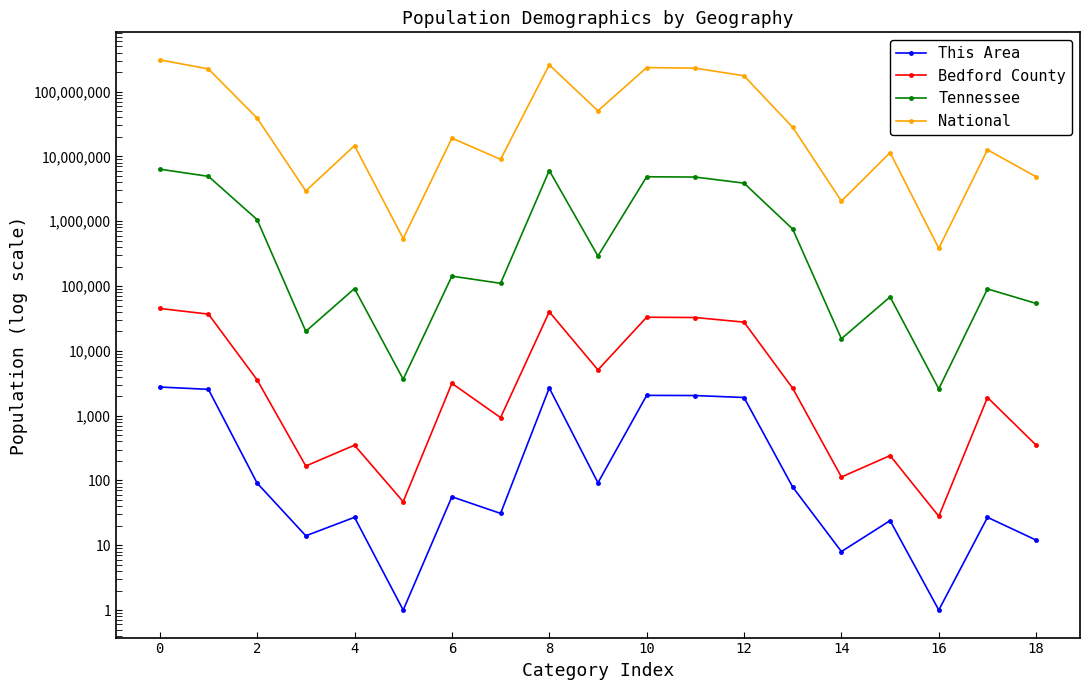

Between 6 and 2, which is larger?

2